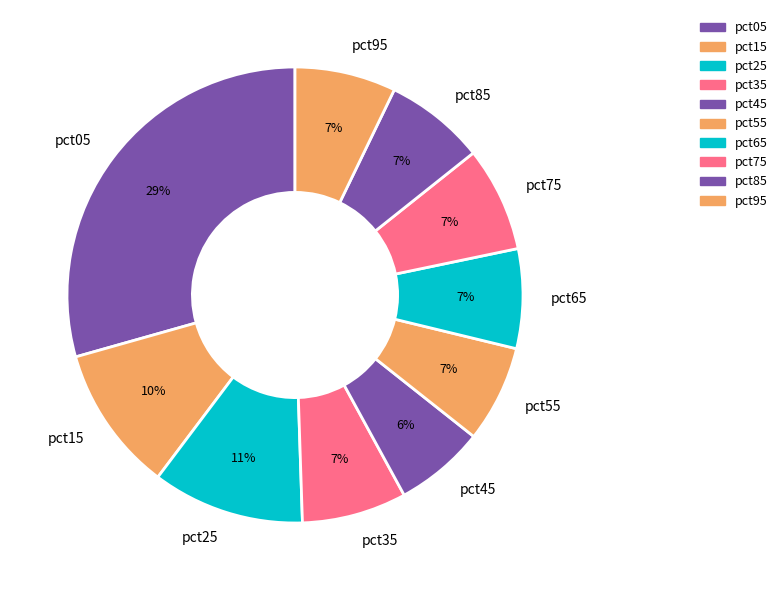

What is the largest slice in the pie chart?

pct05